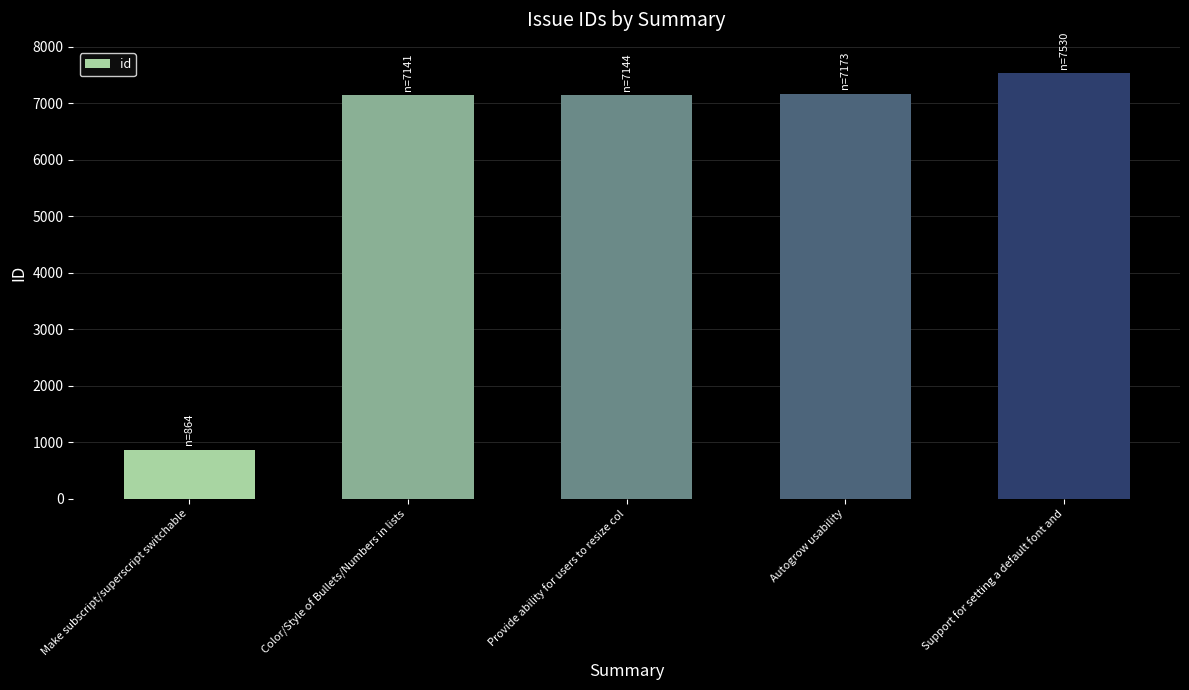

What is the ratio of the value at Autogrow usability to the value at Color/Style of Bullets/Numbers in lists?

1.0